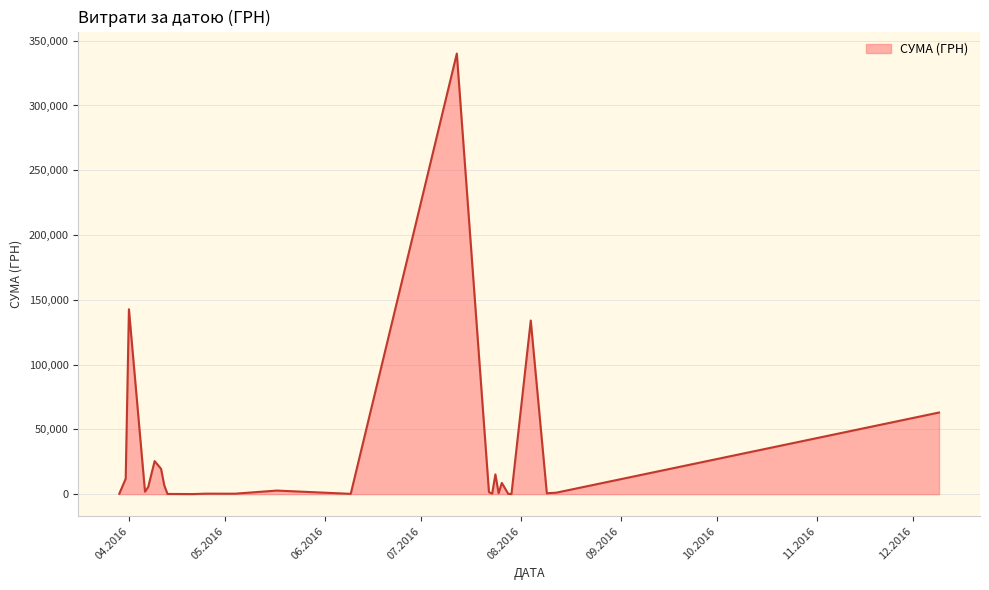

What is the maximum value shown in the chart?

340053.3